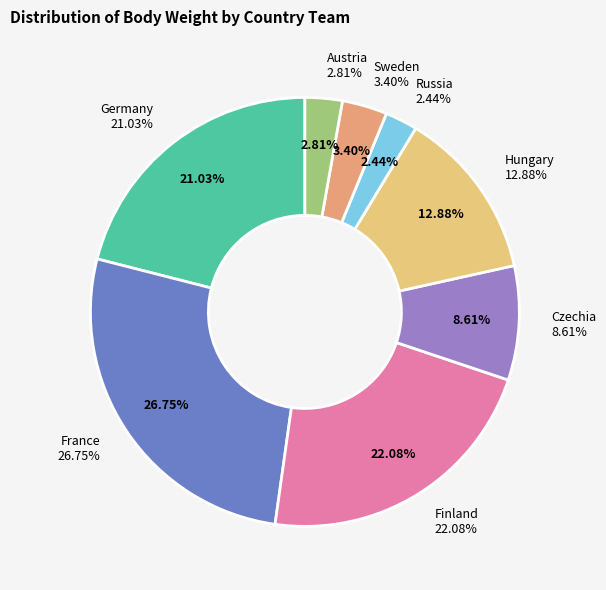

What portion of the pie excludes Germany?

79.0%